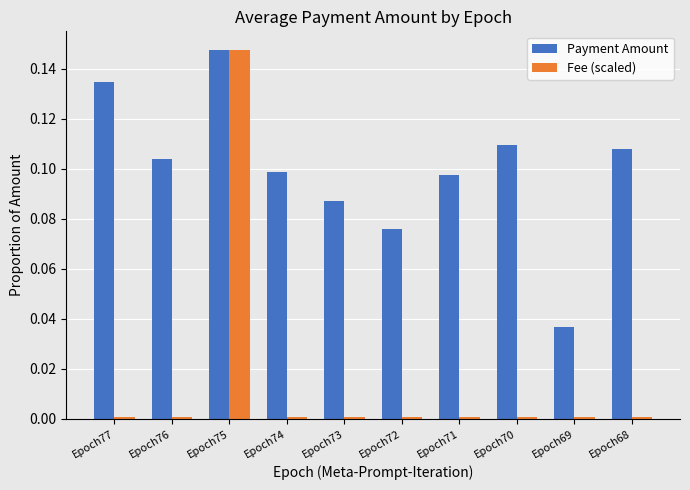

Where is Payment Amount nearest to the value 0?

Epoch69